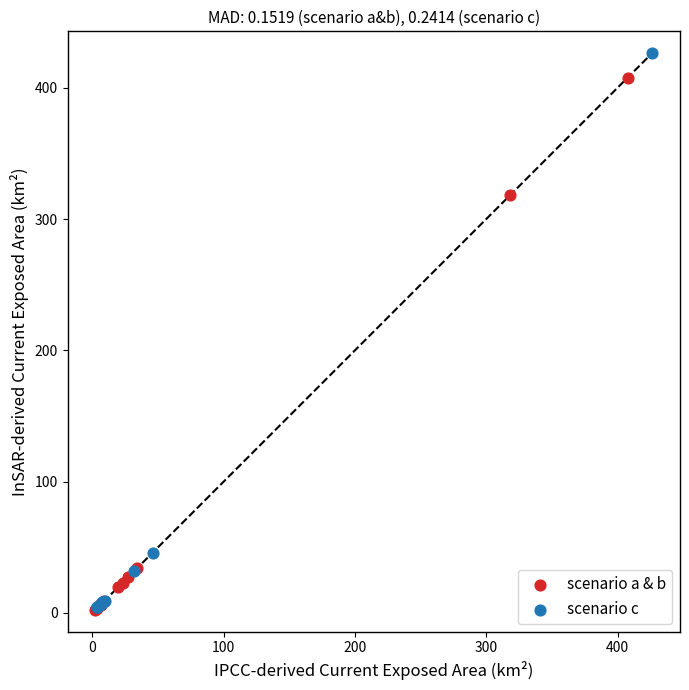

What are all the series names shown in the legend?

scenario a & b, scenario c